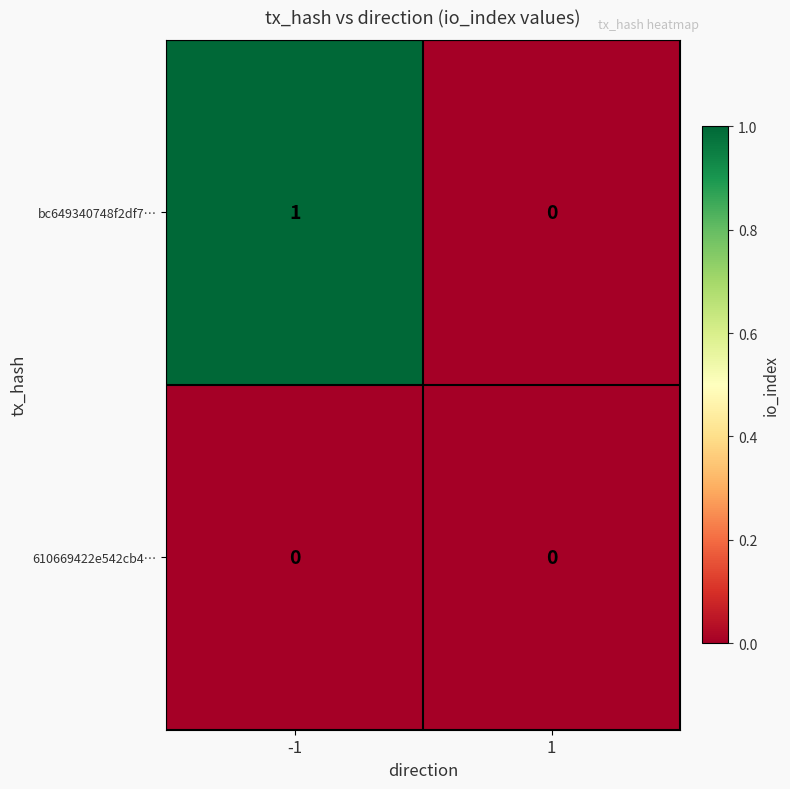

Between -1 and 1, which series saw the biggest shift?

bc649340748f2df7…